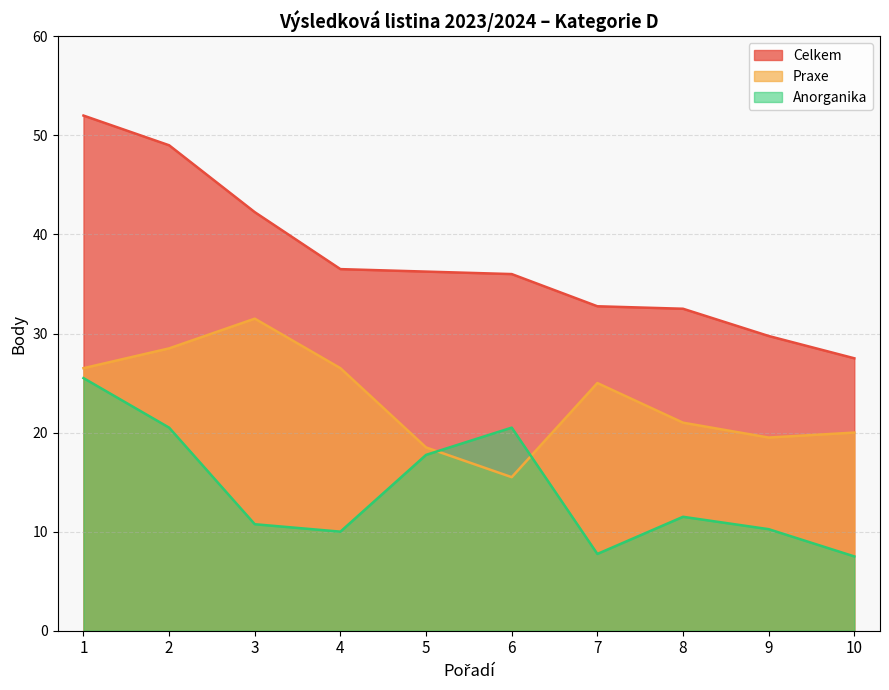

Rank the categories by Celkem value from lowest to highest.

10, 9, 8, 7, 6, 5, 4, 3, 2, 1